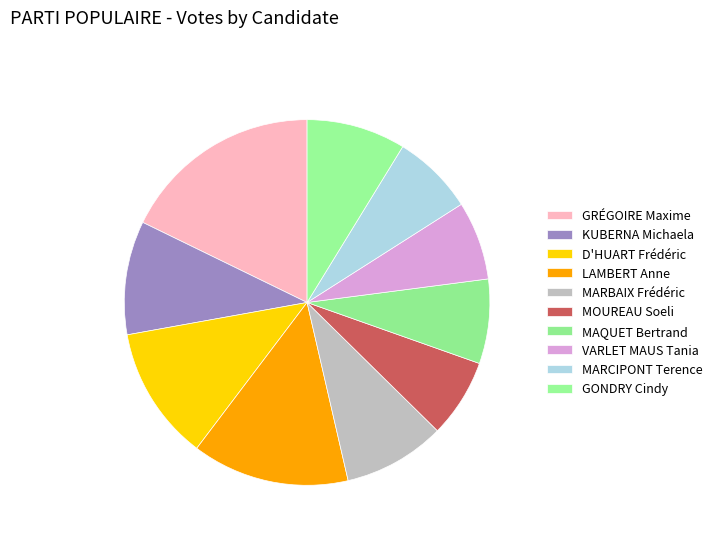

How many slices are in this pie chart?

10